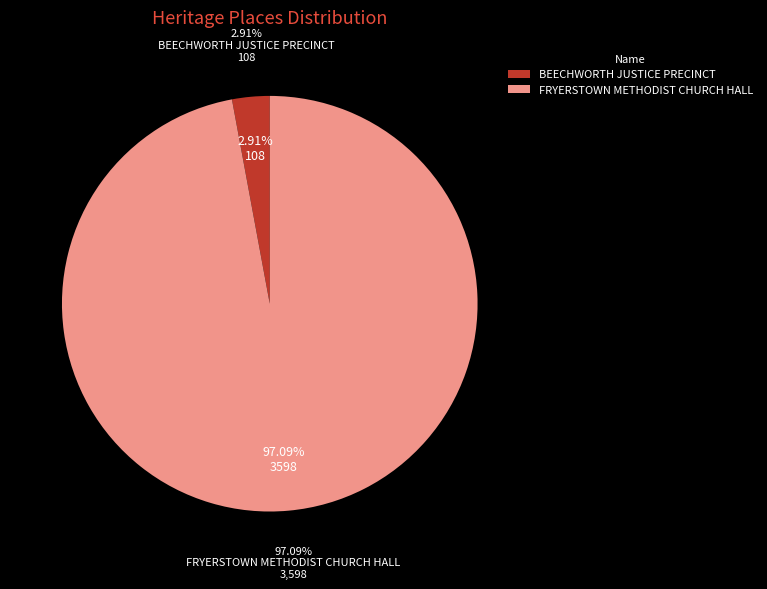

How many slices are in this pie chart?

2